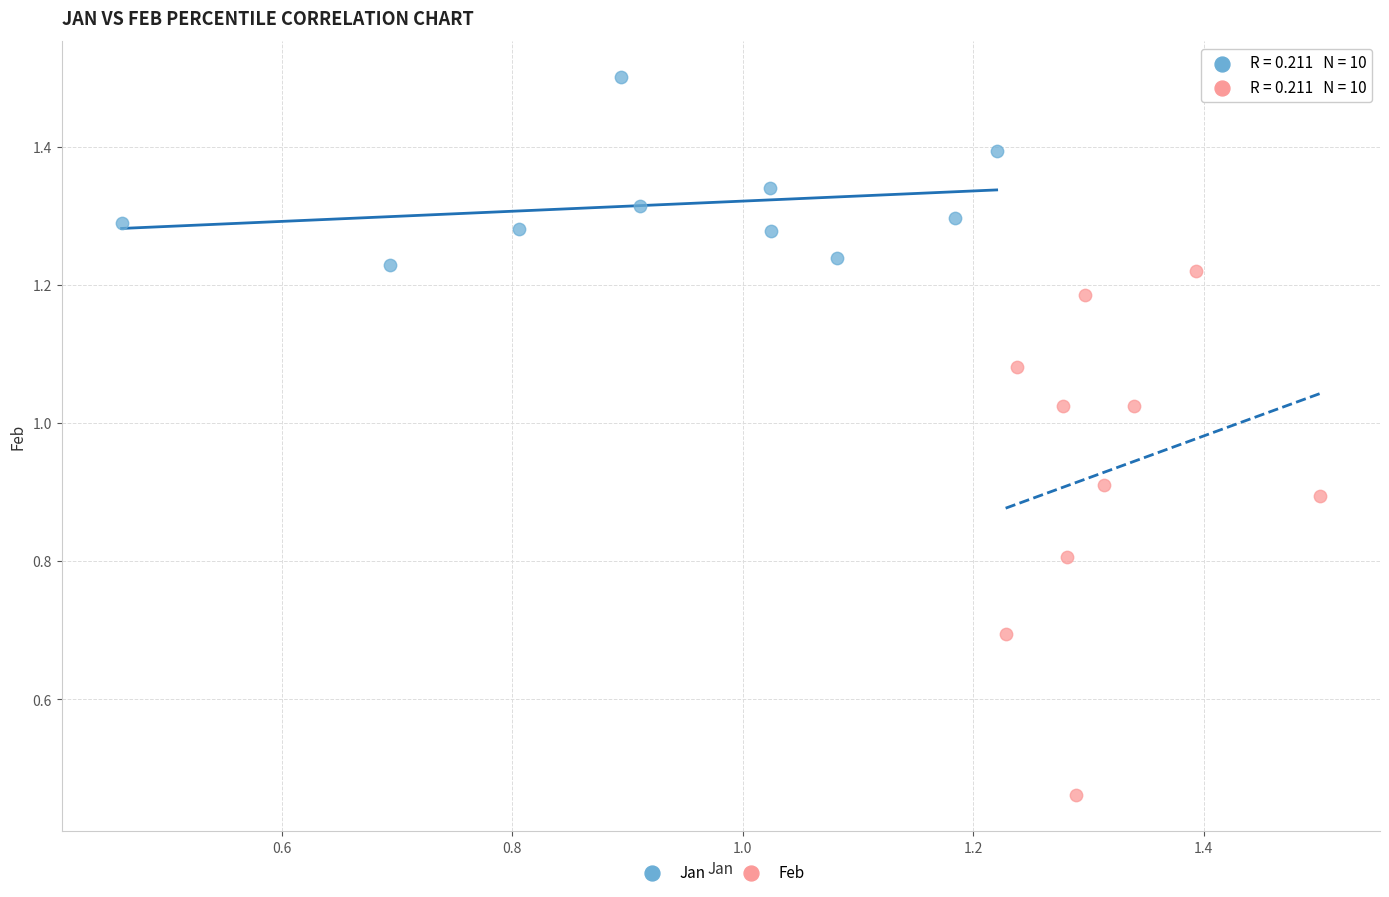

Which series has the widest spread of Y values?

Feb